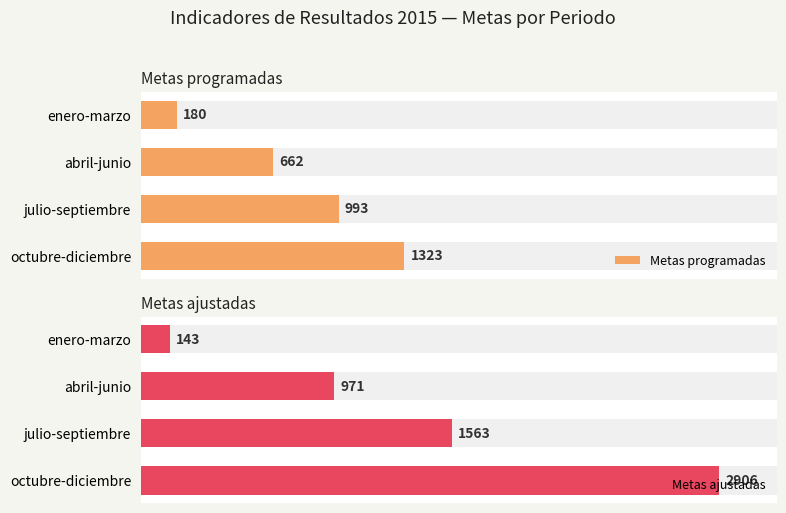

What is the maximum value shown in the chart?

2906